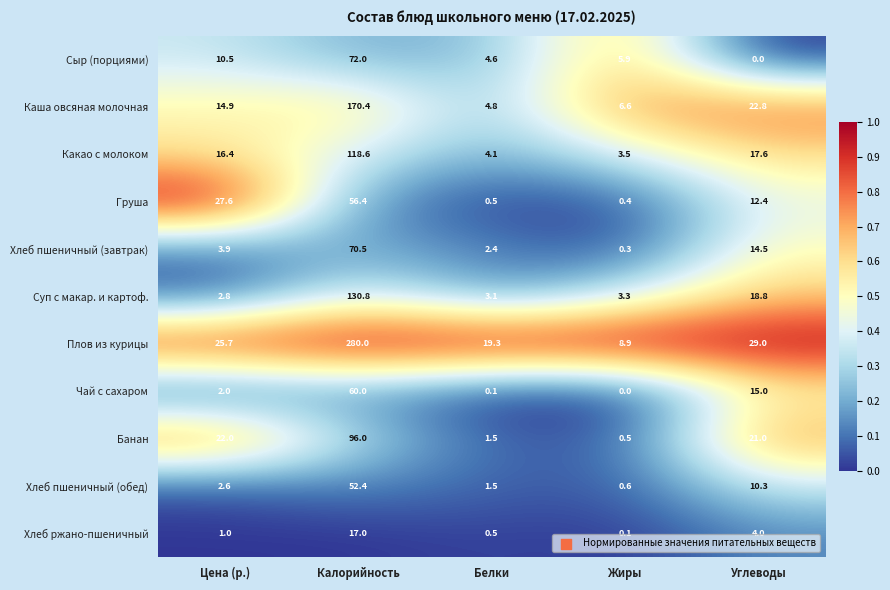

At which label is Какао с молоком closest to 61?

Углеводы